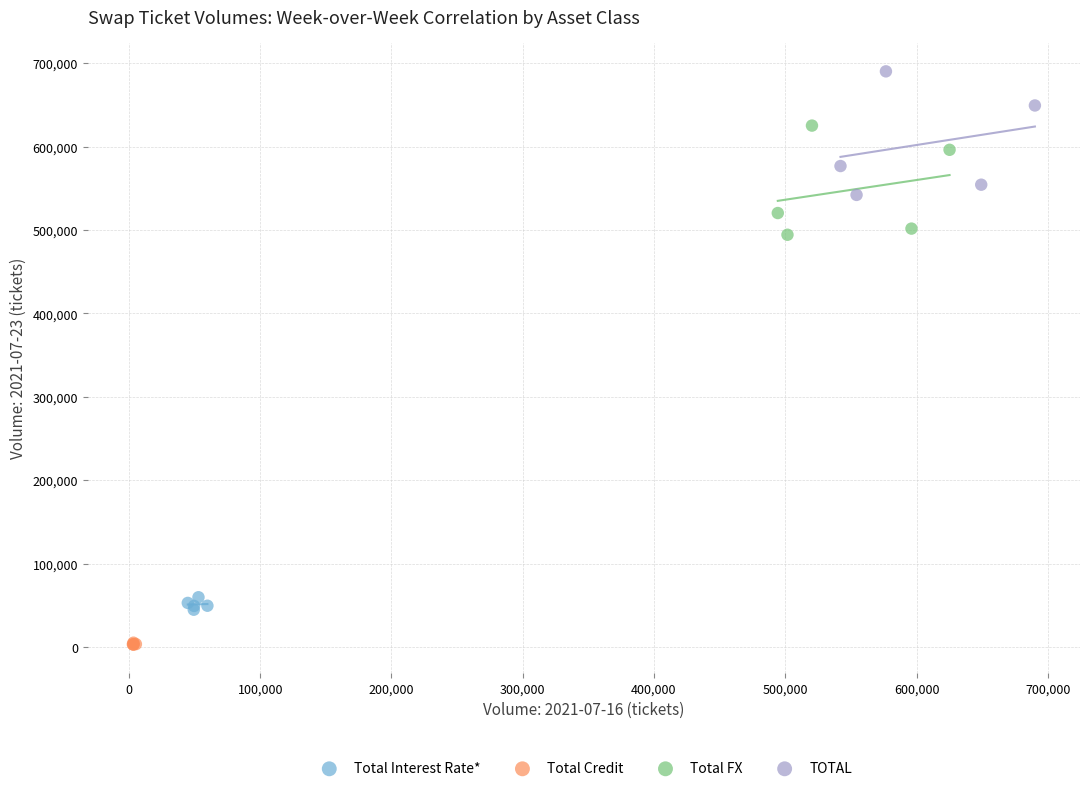

Which series reaches the maximum Y coordinate?

TOTAL